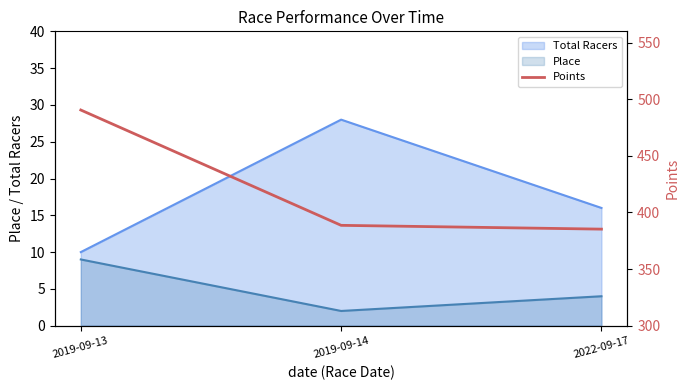

Rank the categories by Total Racers value from lowest to highest.

2019-09-13, 2022-09-17, 2019-09-14